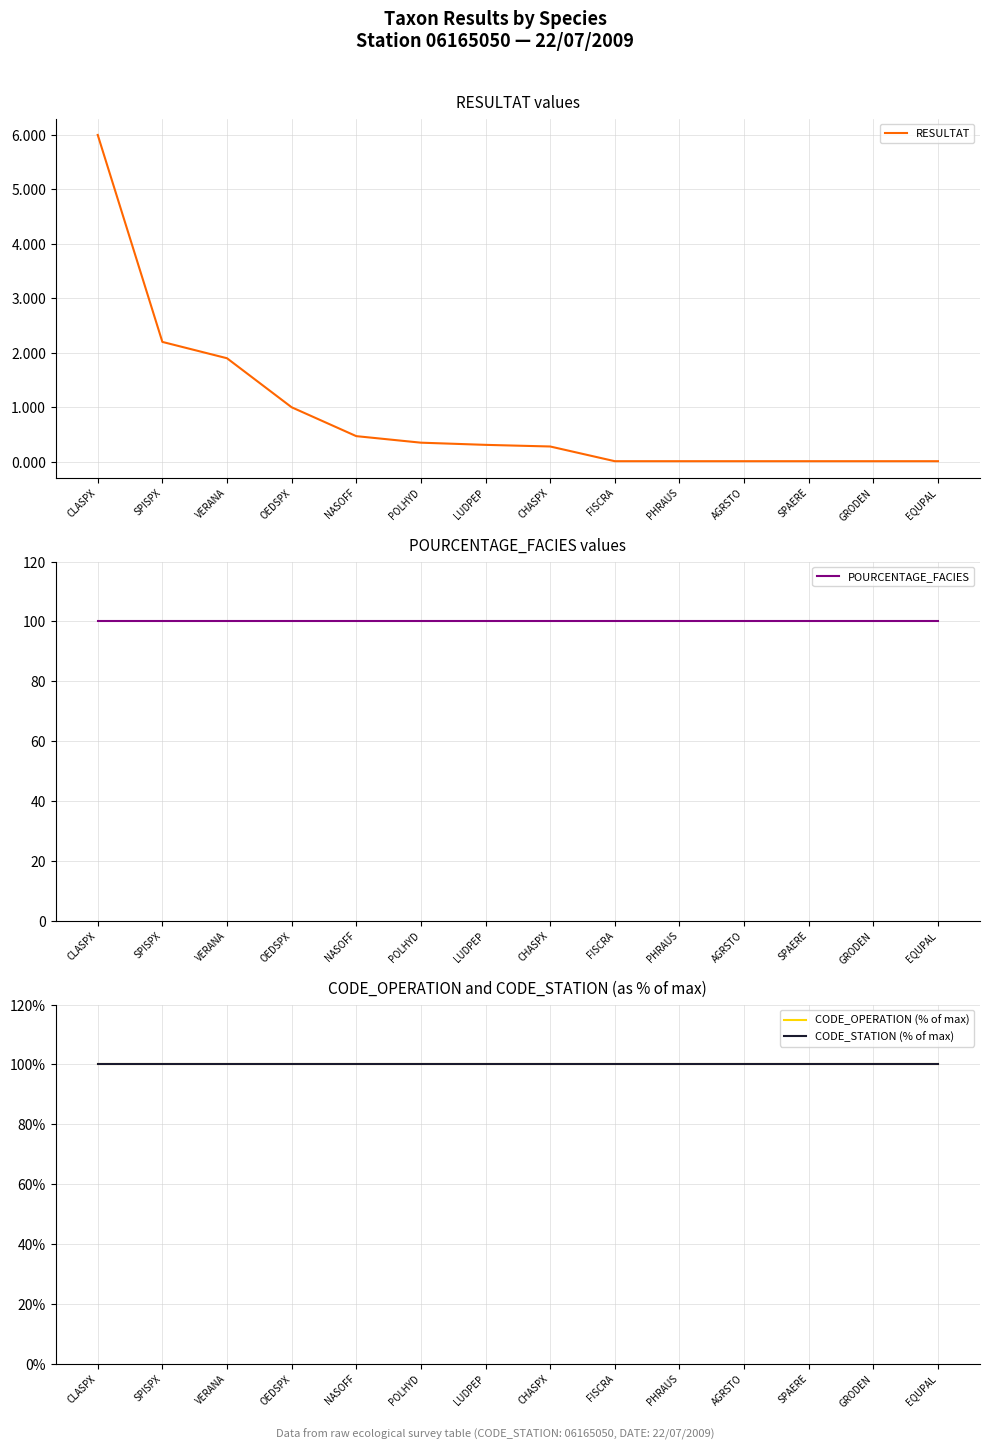

True or false: CODE_STATION (% of max) and CODE_OPERATION (% of max) intersect in this chart.

False